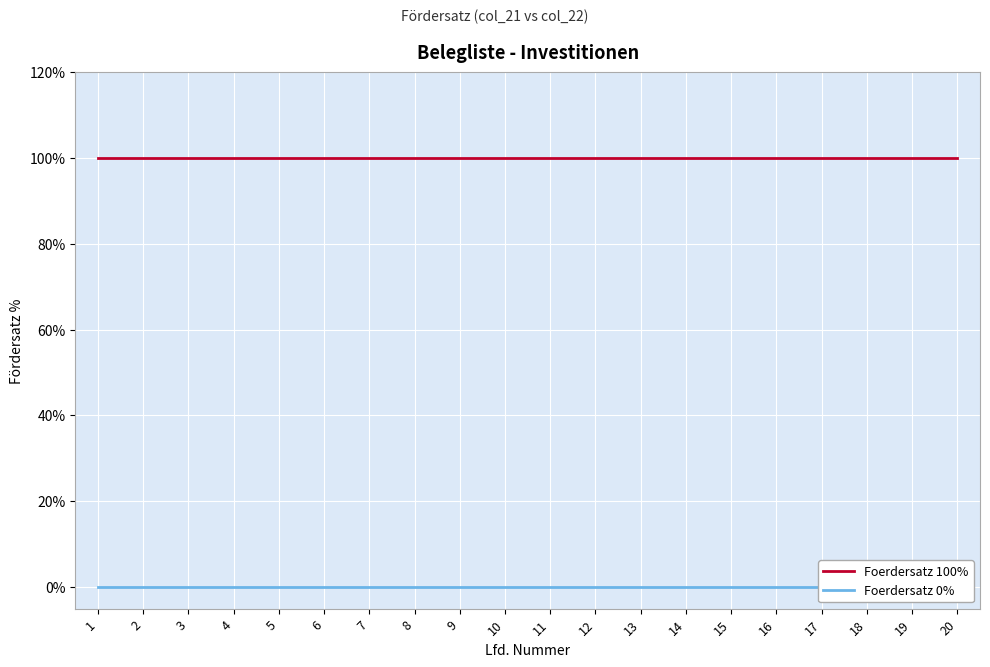

Which series has the widest spread of values?

Foerdersatz 100%